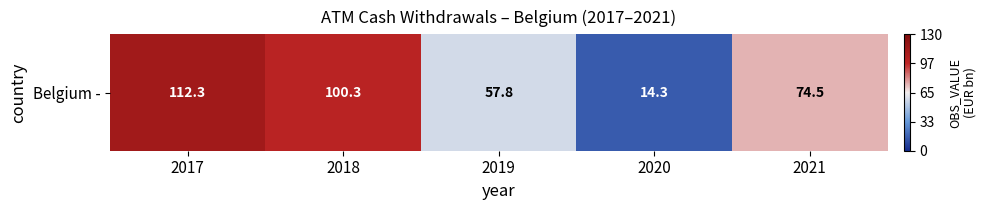

How many series are shown in this chart?

1